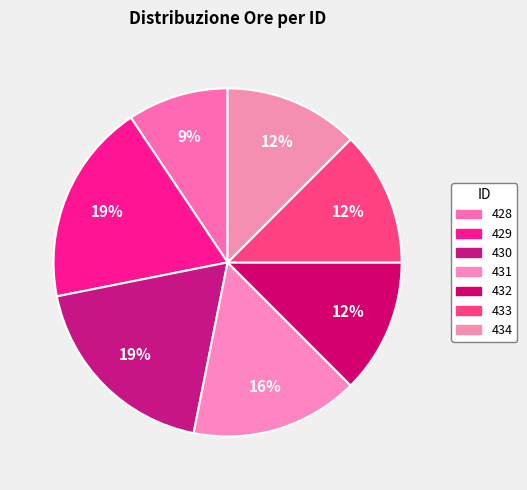

Is 434 the majority of the pie?

No